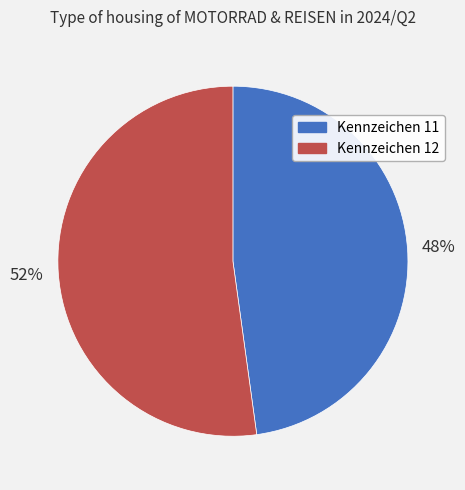

How many slices are in this pie chart?

2